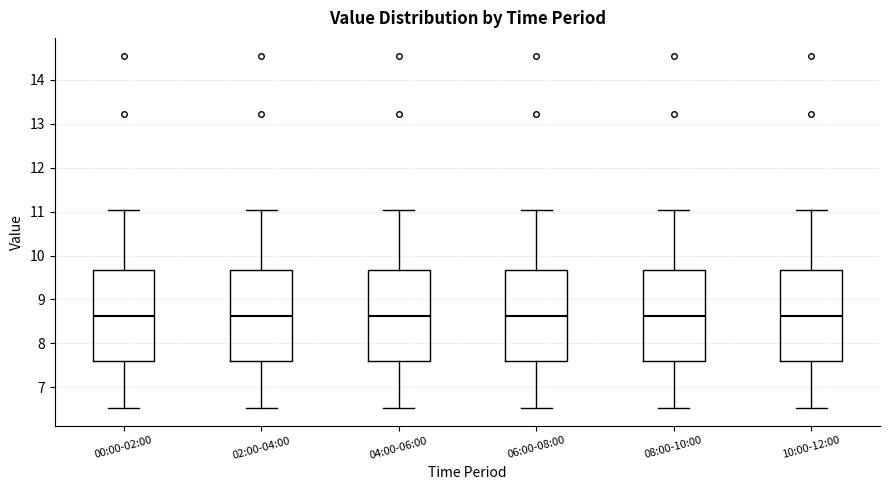

Reading left to right, read every box against the y-axis: the position of its median line, the range the box covers, and the ends of its whiskers. The values are not printed on the chart, so give them approximately, as read against the axis.

00:00-02:00: median 8.6, box 7.6 to 9.7, whiskers 6.5 to 11.0
02:00-04:00: median 8.6, box 7.6 to 9.7, whiskers 6.5 to 11.0
04:00-06:00: median 8.6, box 7.6 to 9.7, whiskers 6.5 to 11.0
06:00-08:00: median 8.6, box 7.6 to 9.7, whiskers 6.5 to 11.0
08:00-10:00: median 8.6, box 7.6 to 9.7, whiskers 6.5 to 11.0
10:00-12:00: median 8.6, box 7.6 to 9.7, whiskers 6.5 to 11.0